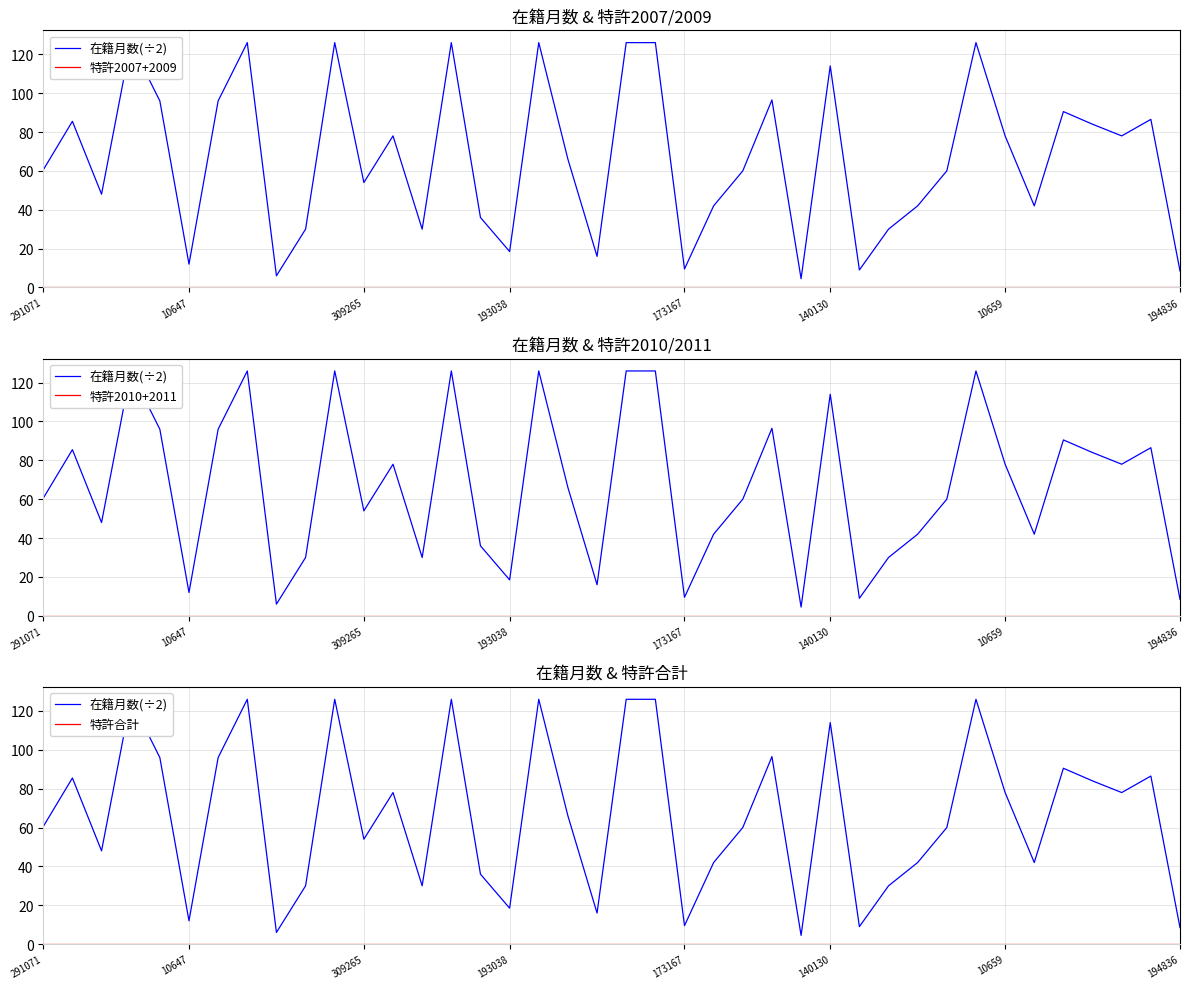

Rank the series at 9 from highest to lowest value.

在籍月数(÷2), 特許2007+2009, 特許2010+2011, 特許合計